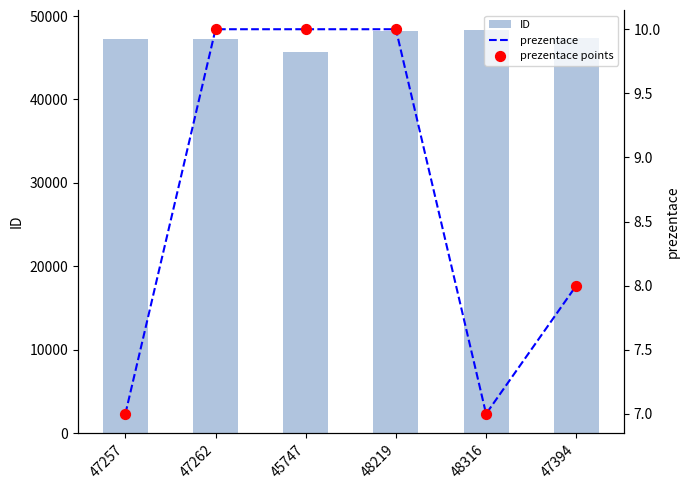

Which series has the largest Y range (max minus min)?

ID